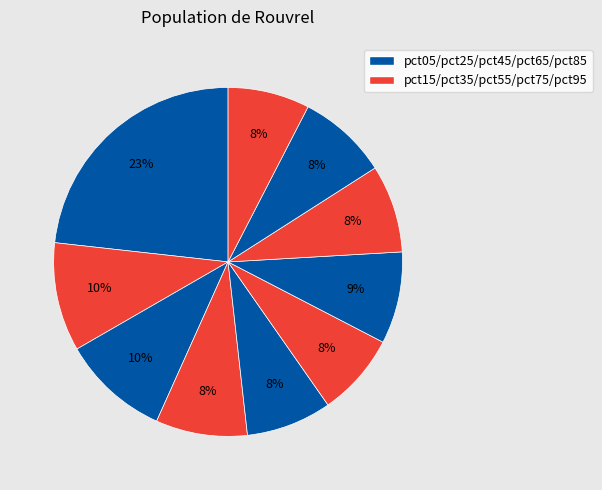

How many segments does this pie chart have?

10